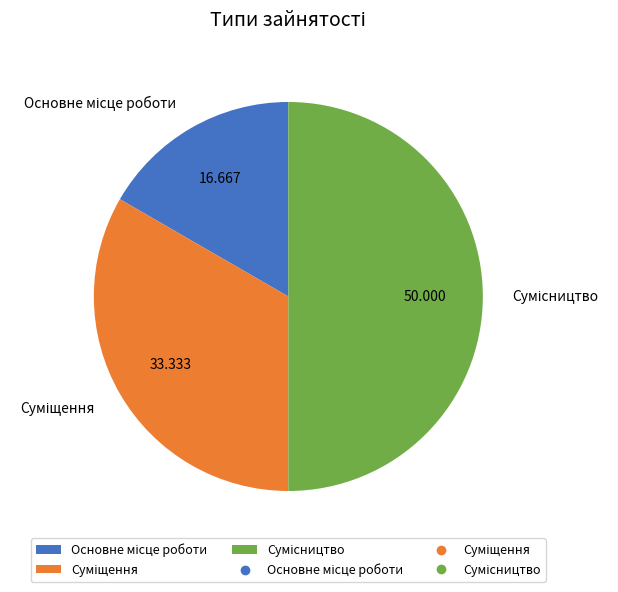

To the nearest percent, what portion does Суміщення represent?

33%